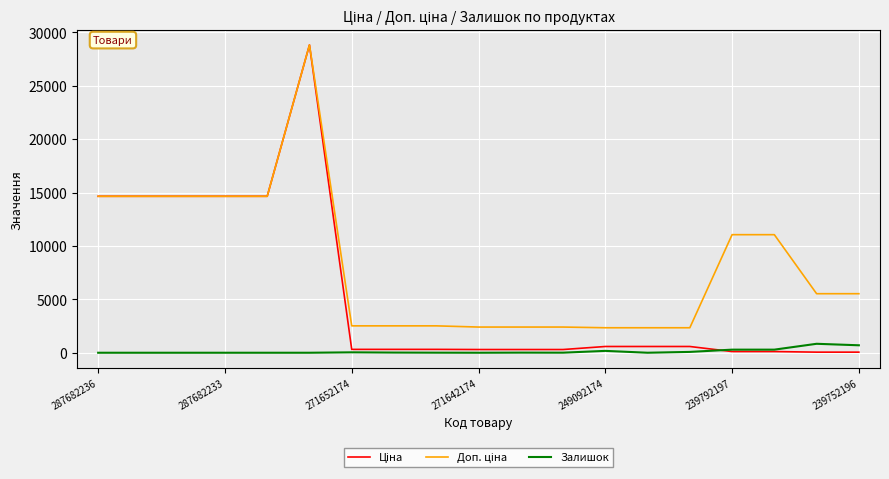

Which series has the largest range (max minus min)?

Ціна